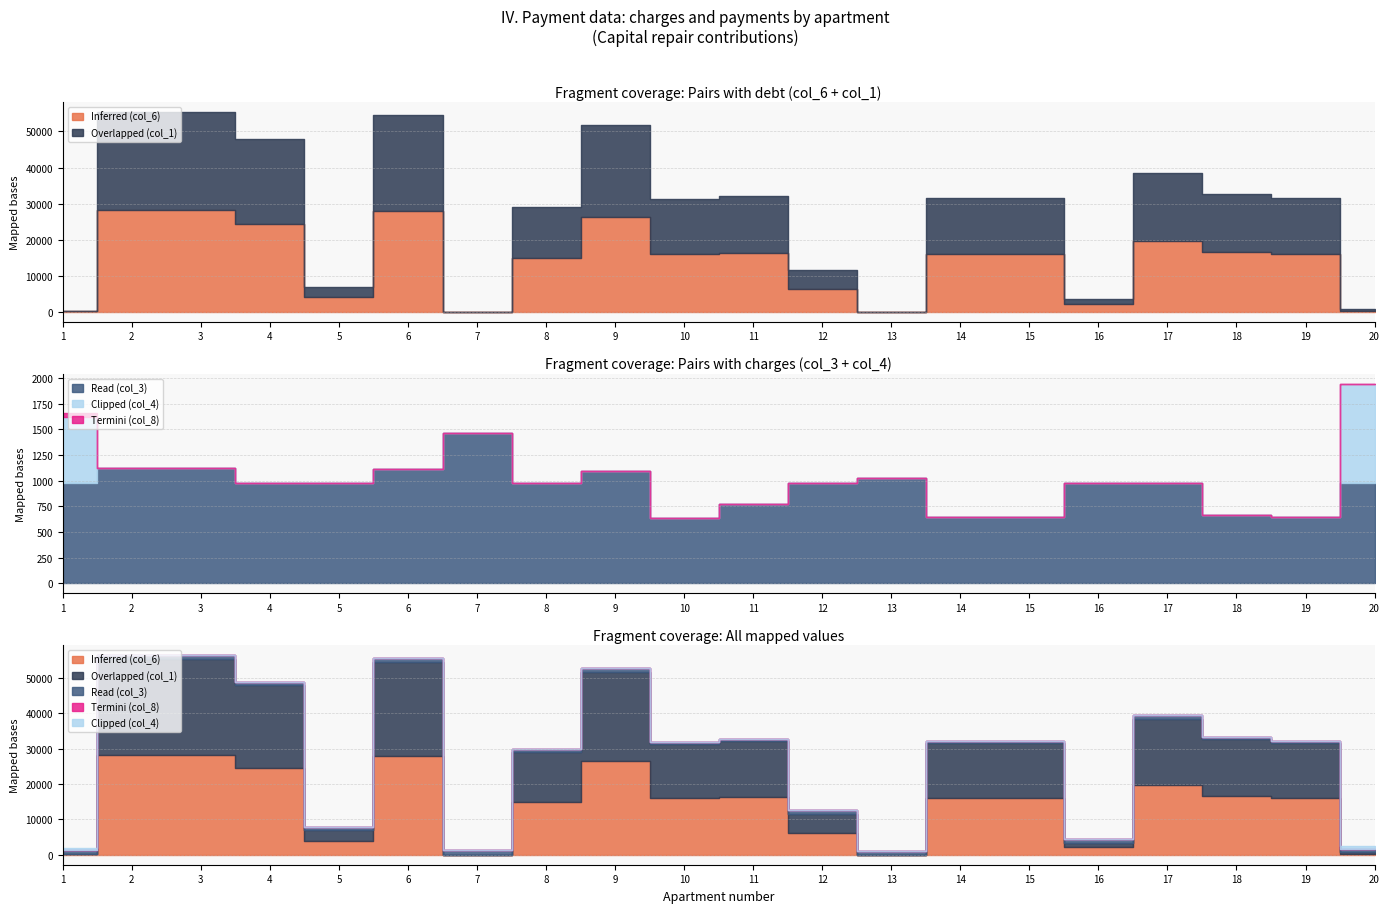

What is the value of the Read (col_3) point at the 10th from the left?

633.8